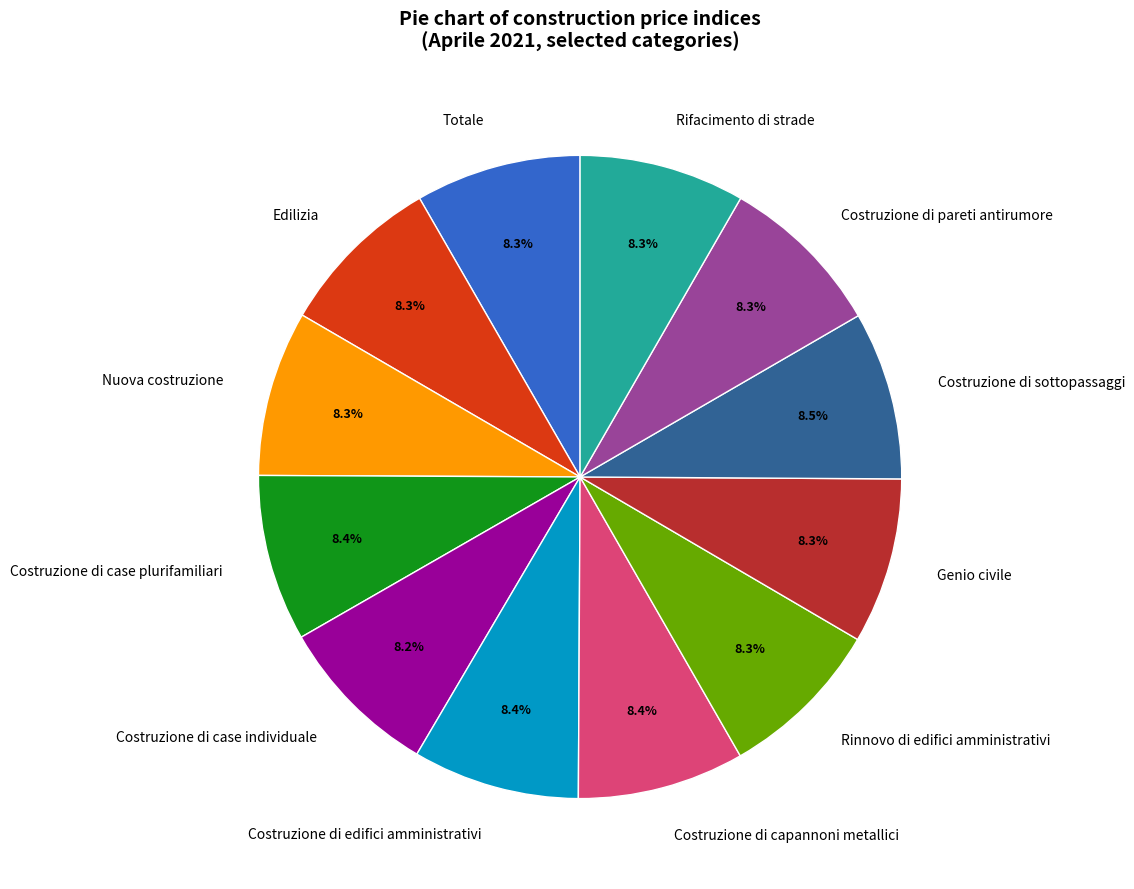

What is the ratio of the value at Costruzione di case individuale to the value at Rinnovo di edifici amministrativi?

1.0